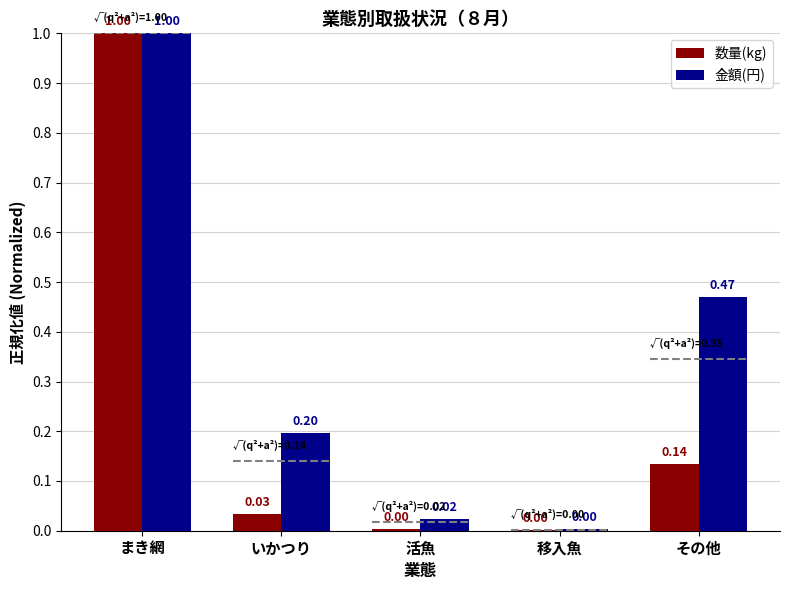

What is the average value of the 金額(円) series?

0.3